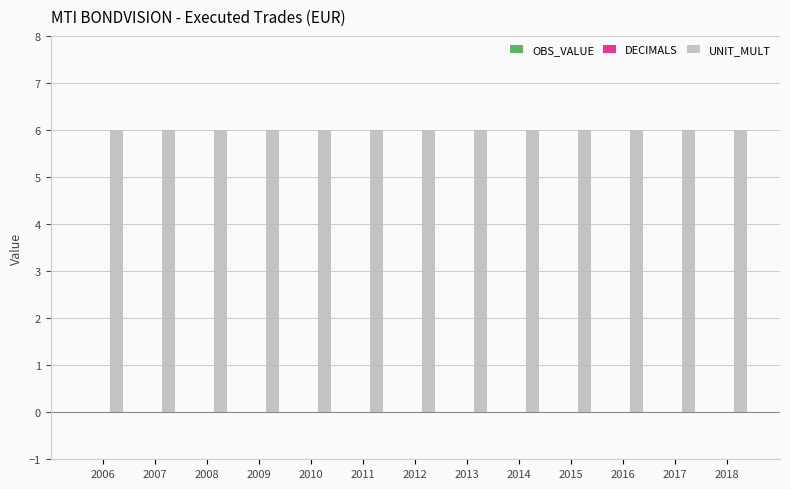

Is the value of OBS_VALUE at 2015 greater than the value of DECIMALS at 2012?

No